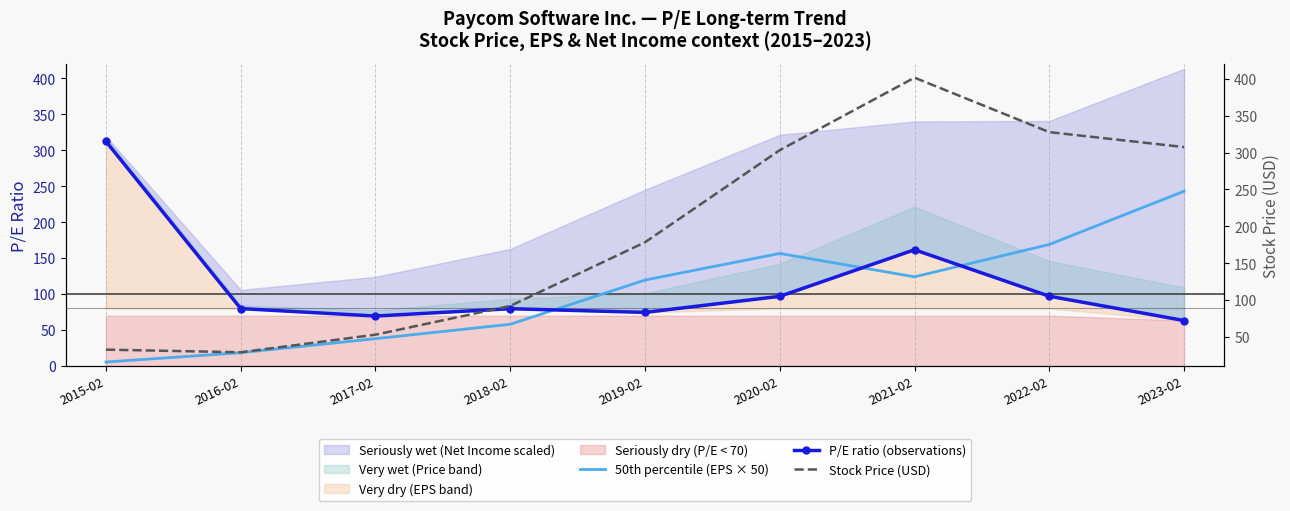

How many interior local valleys does the P/E ratio (observations) series have?

2